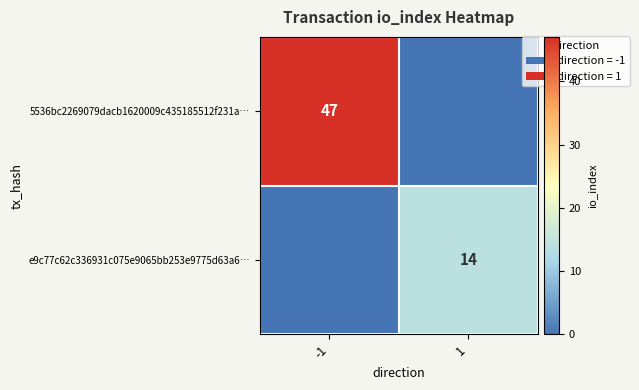

Is it true that 5536bc2269079dacb1620009c435185512f231a… equals 47 at -1?

True